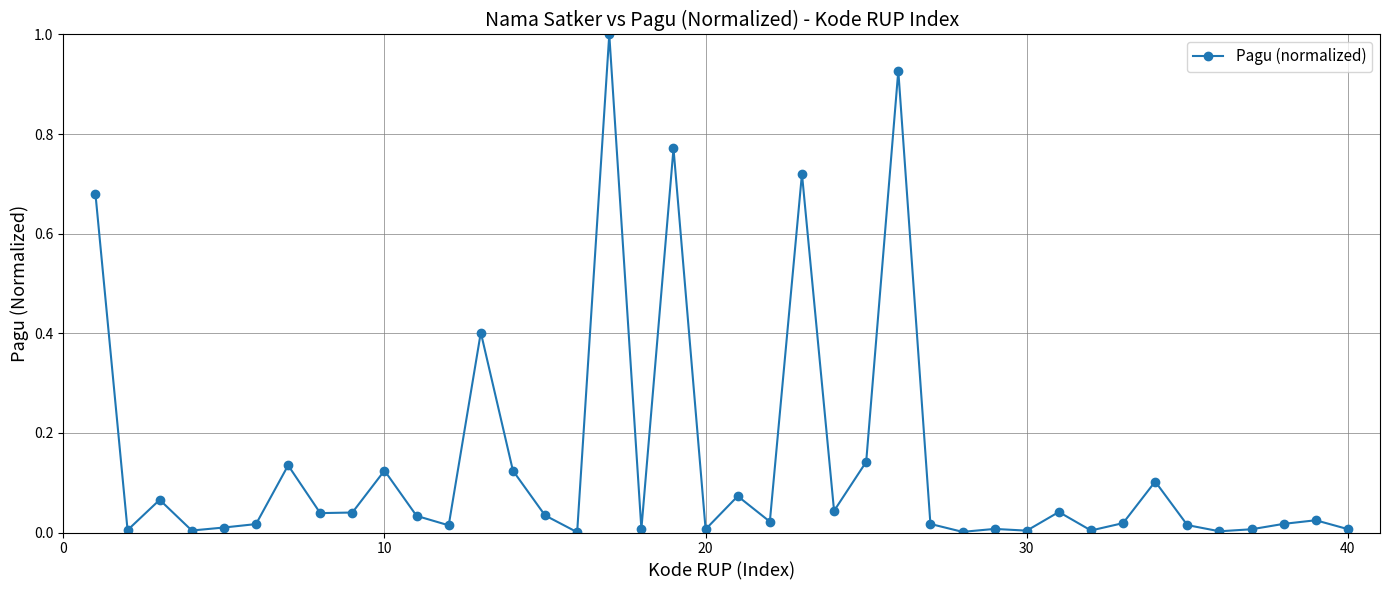

What is the sum of all values?

5.7